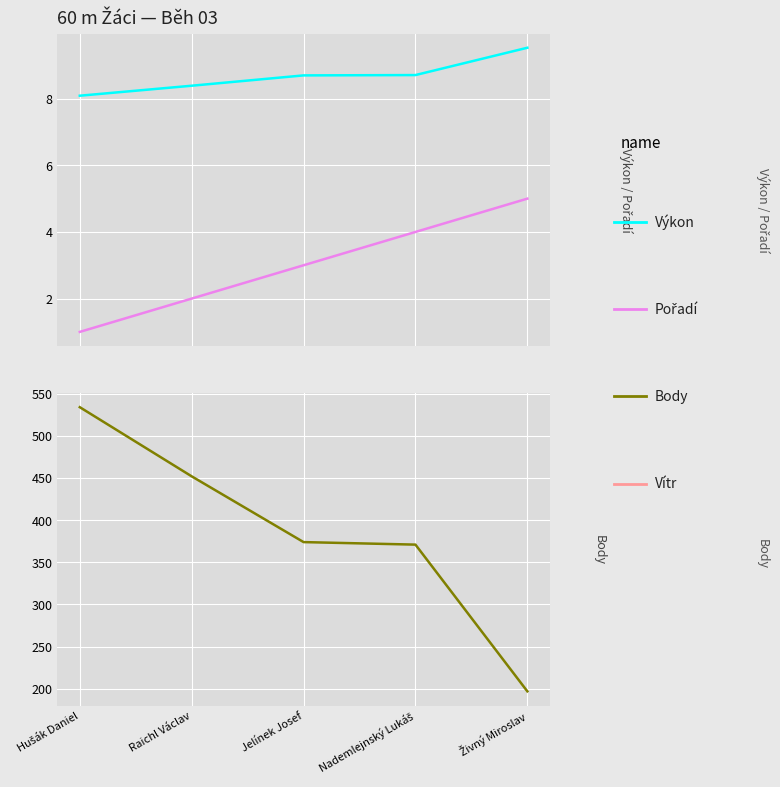

How many lines are shown in the chart?

3